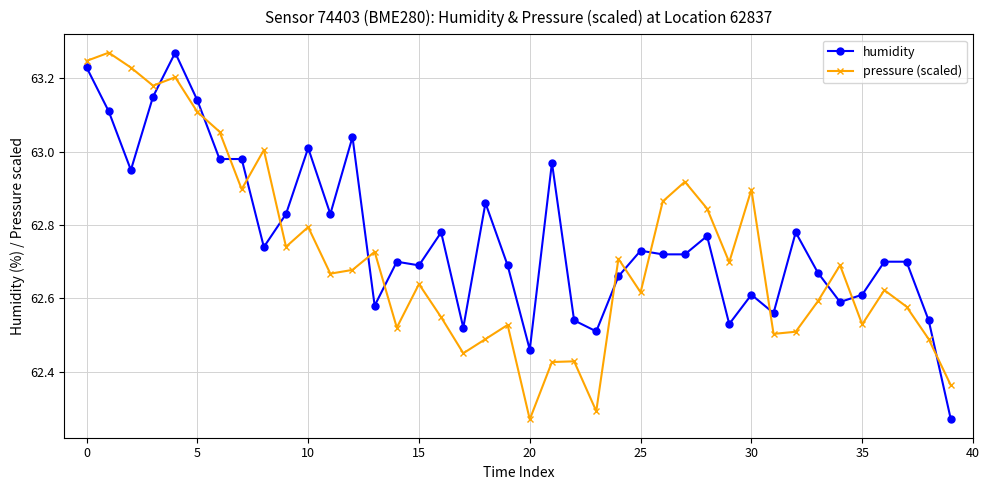

Which series has the largest total across all categories?

humidity